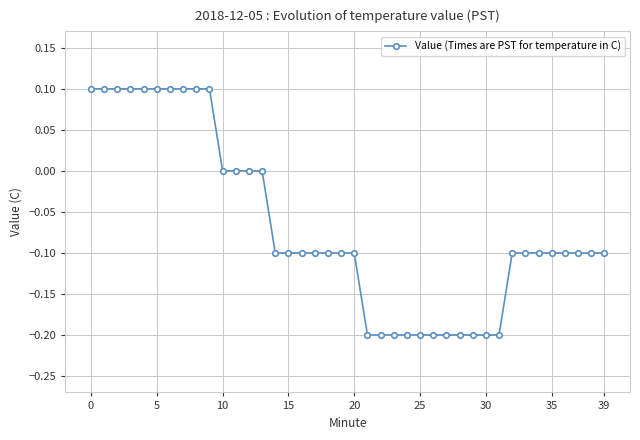

Reading left to right, transcribe all the data shown in this chart.

0.1	0.1	0.1	0.1	0.1	0.1	0.1	0.1	0.1	0.1	0.0	0.0	0.0	0.0	-0.1	-0.1	-0.1	-0.1	-0.1	-0.1	-0.1	-0.2	-0.2	-0.2	-0.2	-0.2	-0.2	-0.2	-0.2	-0.2	-0.2	-0.2	-0.1	-0.1	-0.1	-0.1	-0.1	-0.1	-0.1	-0.1